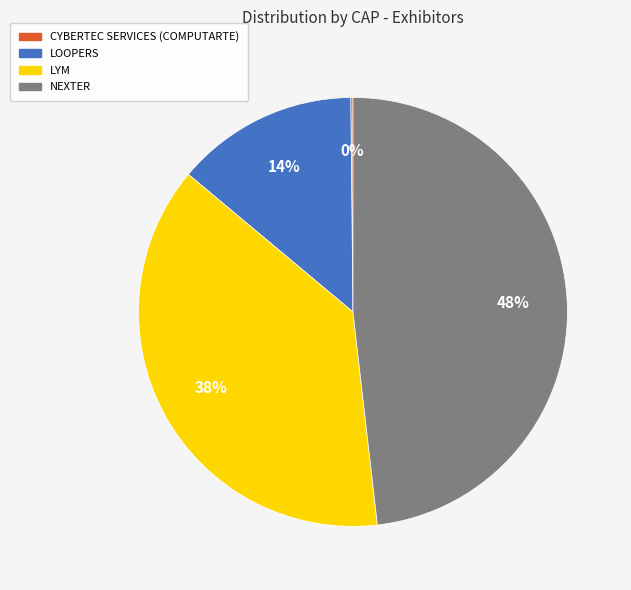

Is it true that LYM is 38% of the pie?

True